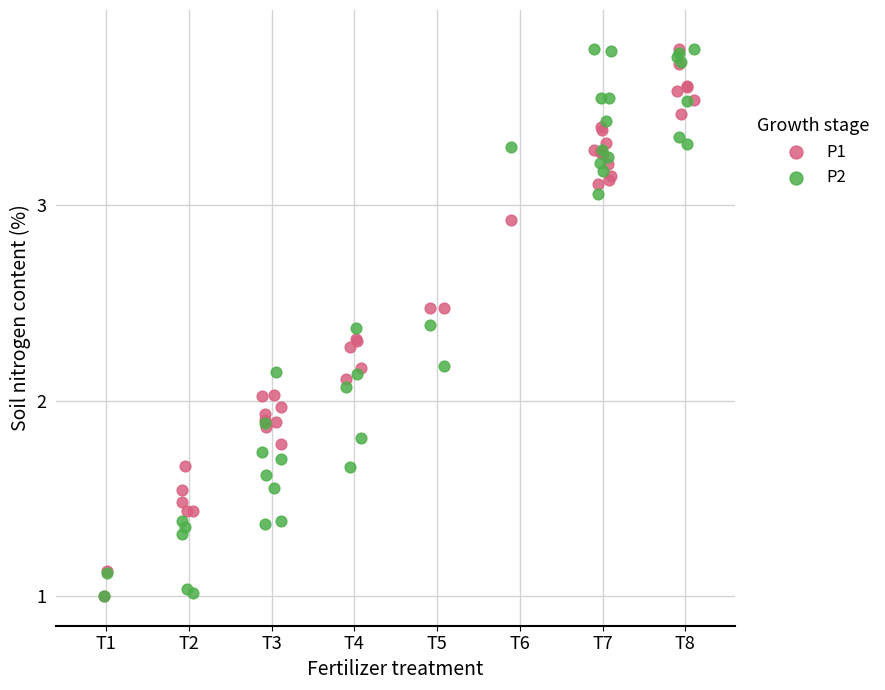

What are all the series names shown in the legend?

P1, P2